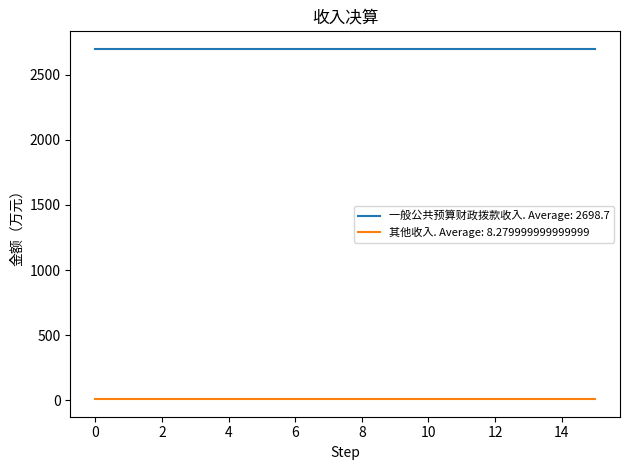

What is the maximum value shown in the chart?

2698.7